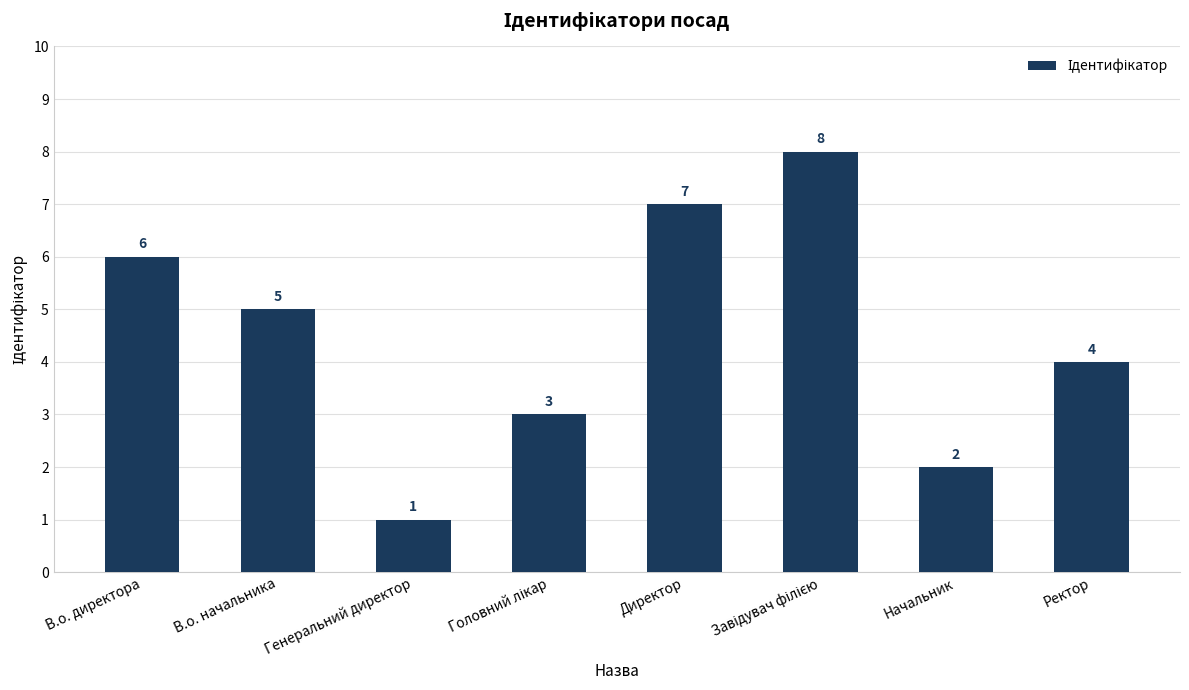

Reading right to left, list all the values displayed in this chart.

4	2	8	7	3	1	5	6